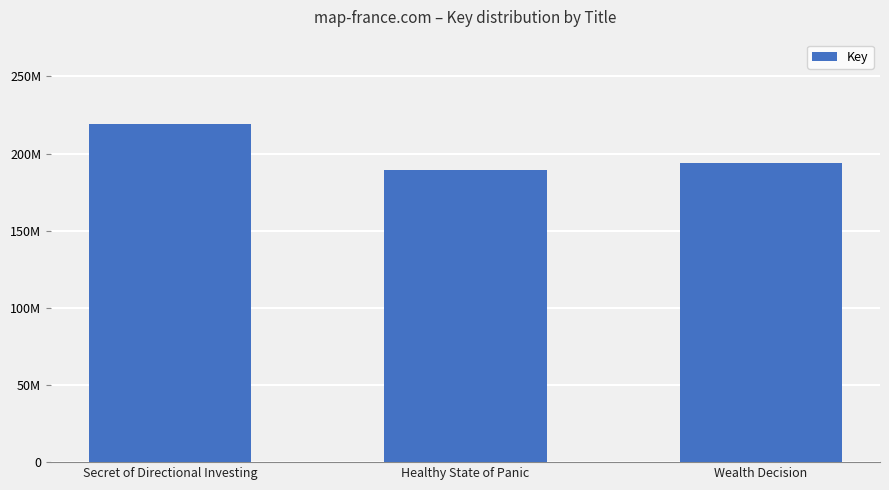

Are the bars horizontal?

No